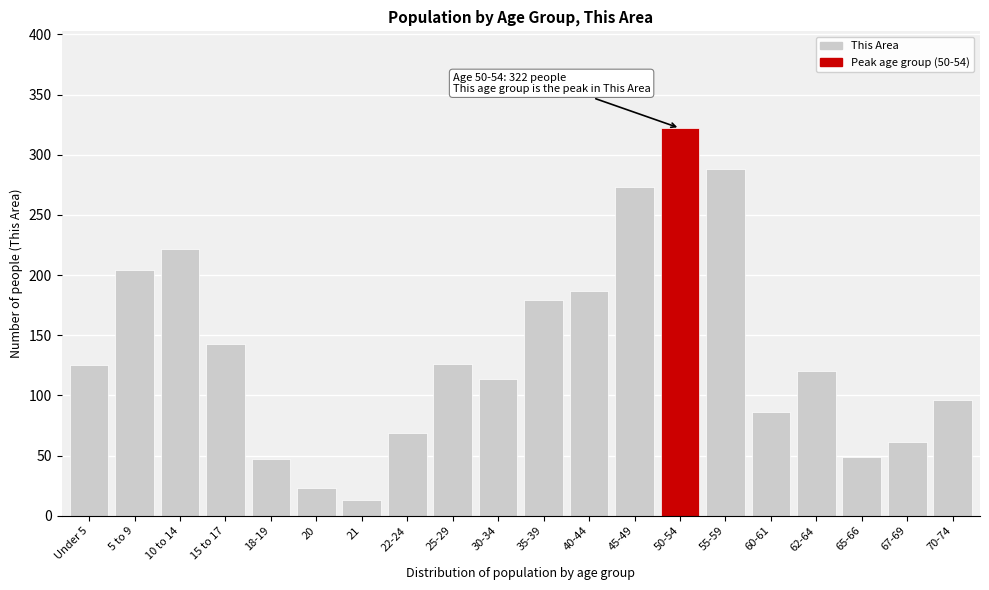

What is the sum of all values?

2747